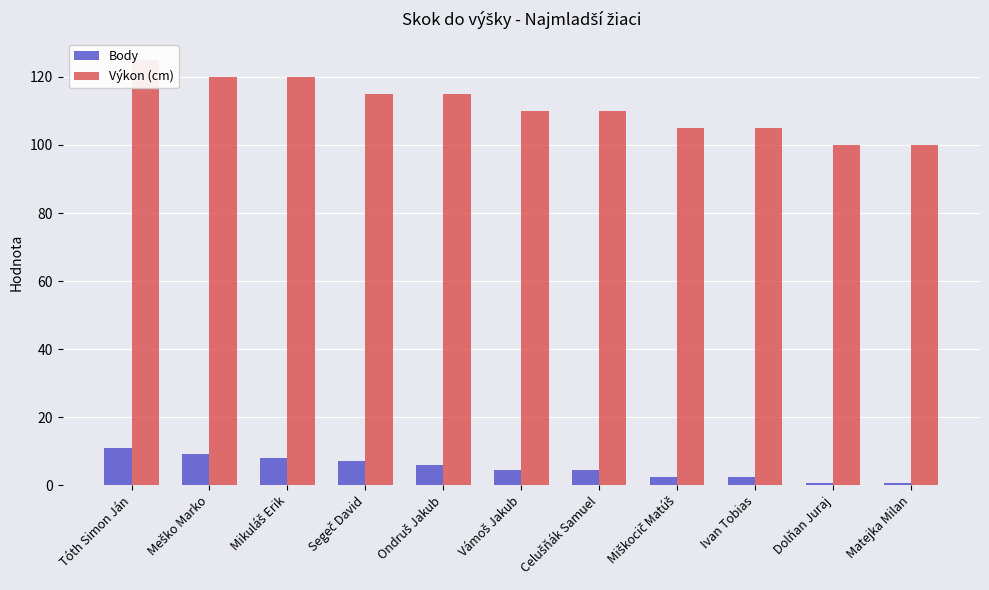

What are all the series names shown in the legend?

Body, Výkon (cm)